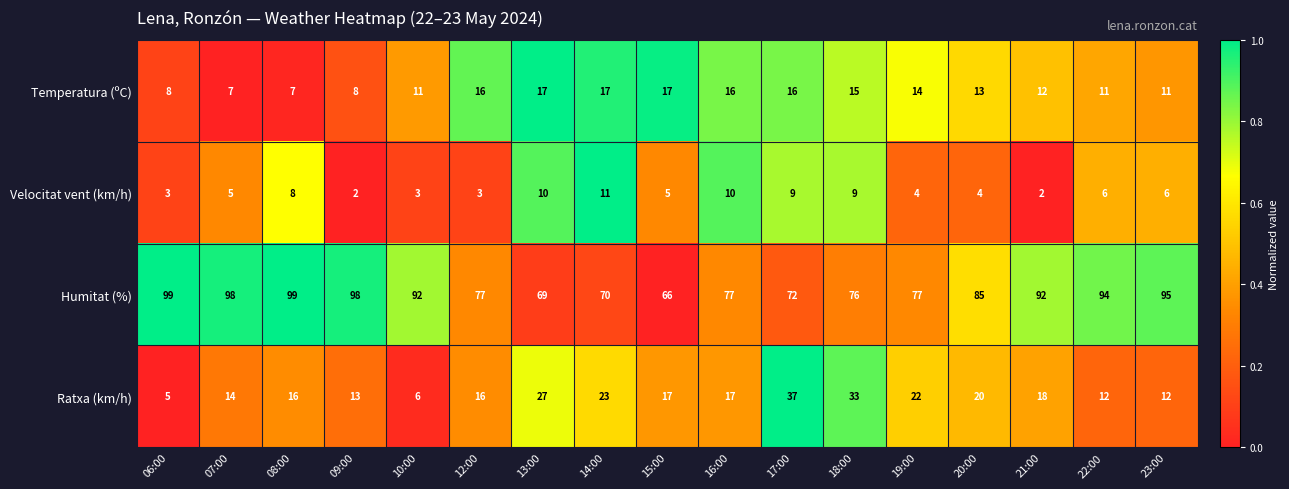

What is the sum of the Temperatura (ºC) values at 15:00 and 17:00?

33